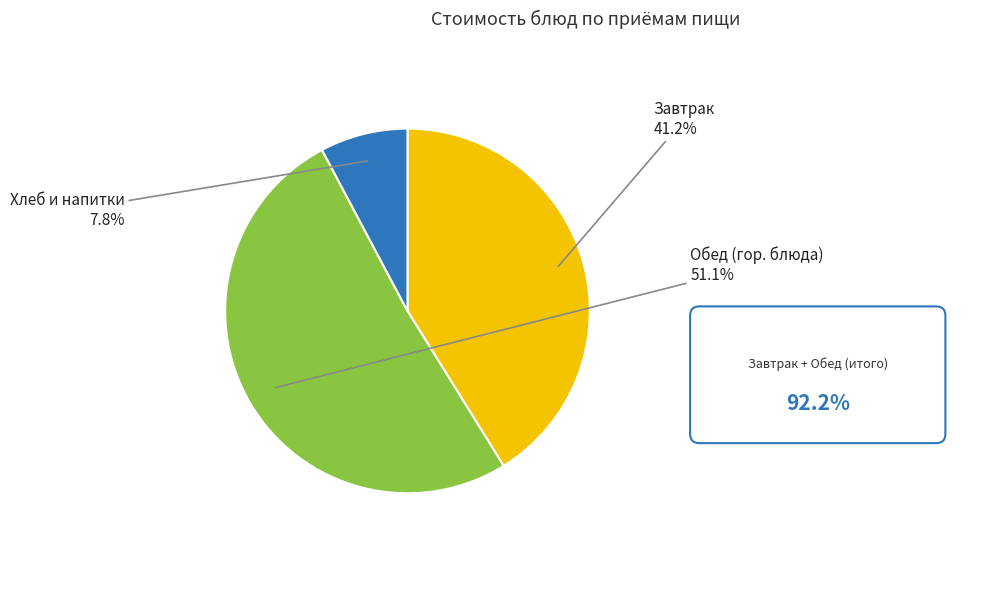

Which has a higher value, Завтрак or Обед (гор. блюда)?

Обед (гор. блюда)